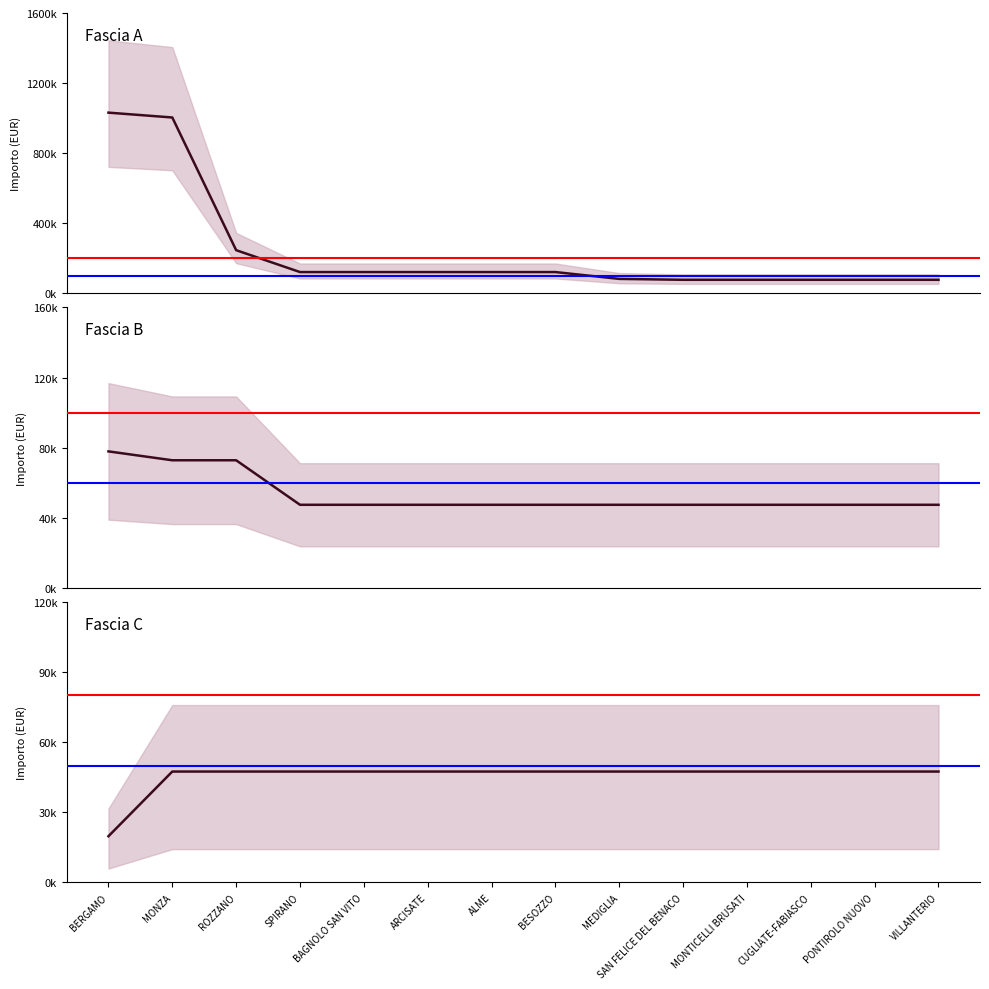

Reading right to left, extract all data points from this chart.

Fascia A - Total Funding: 77897	77897	77897	77897	77897	83044	121992	121992	121992	121992	121992	246824	1003880	1031574
Fascia B - Total Funding: 47427	47427	47427	47427	47427	47427	47427	47427	47427	47427	47427	72828	72828	77897
Fascia C - Total Funding: 47427	47427	47427	47427	47427	47427	47427	47427	47427	47427	47427	47427	47427	19752